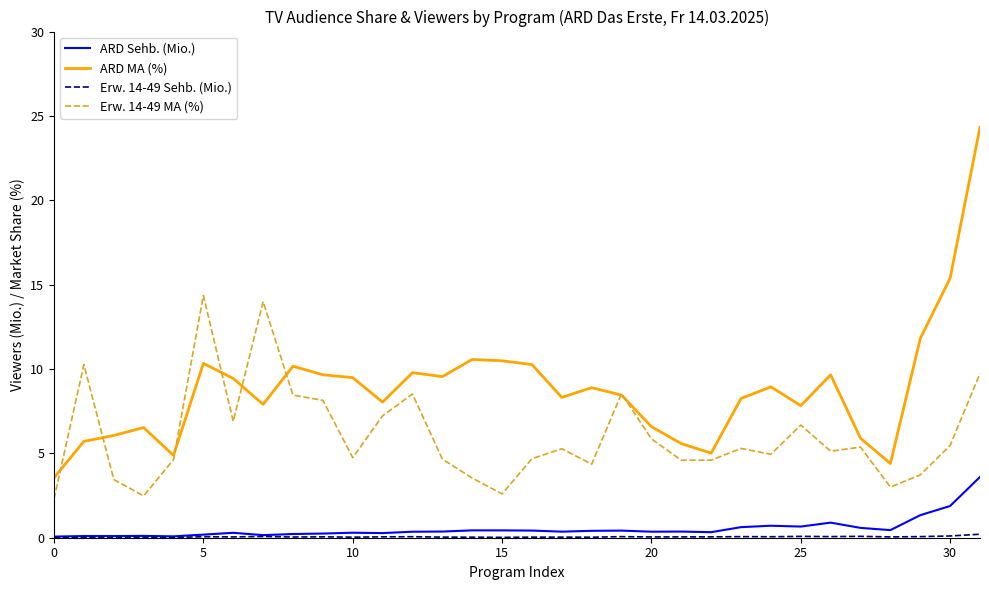

What is the lowest value of the ARD MA (%) series?

3.6